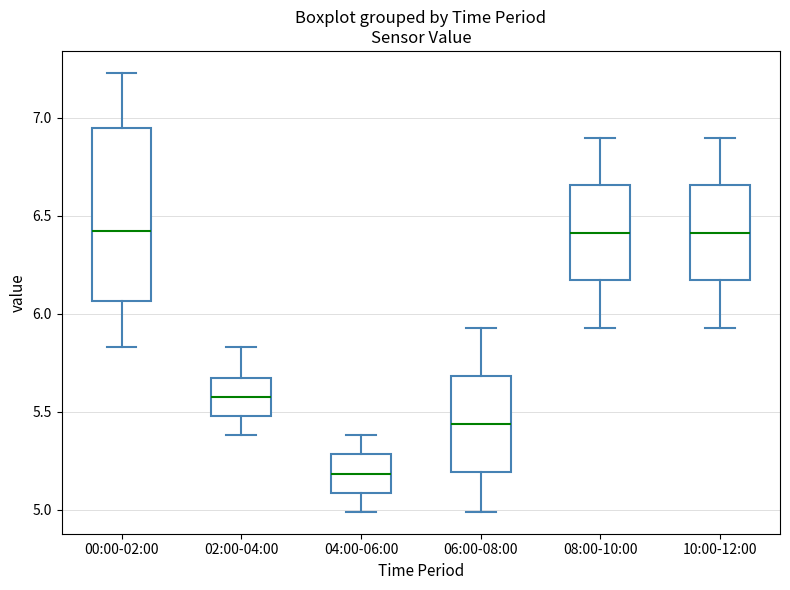

Which box's median line is the lowest?

04:00-06:00